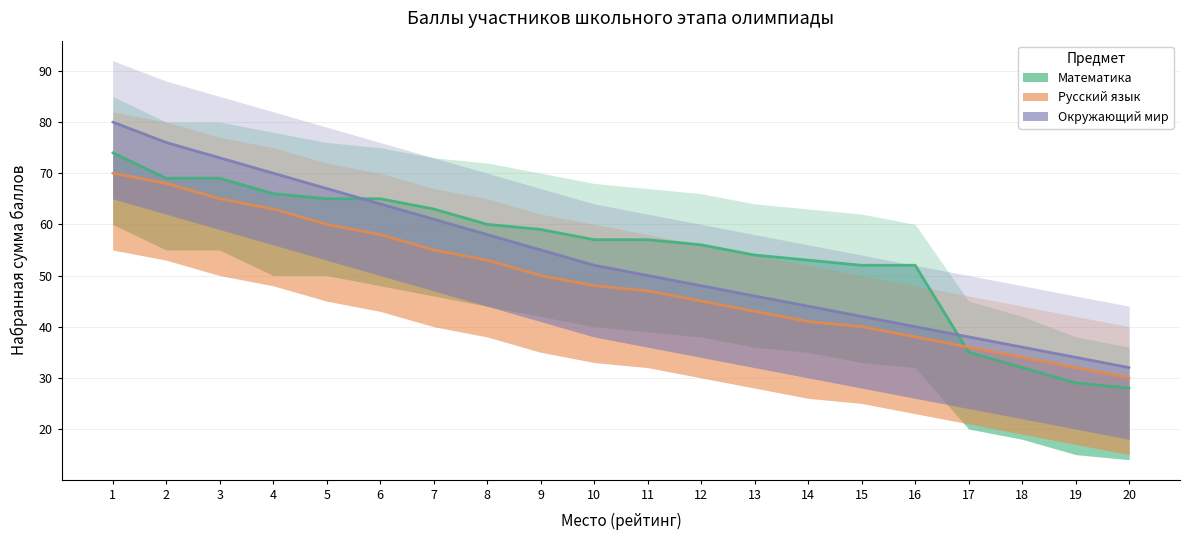

What is the greatest value displayed?

80